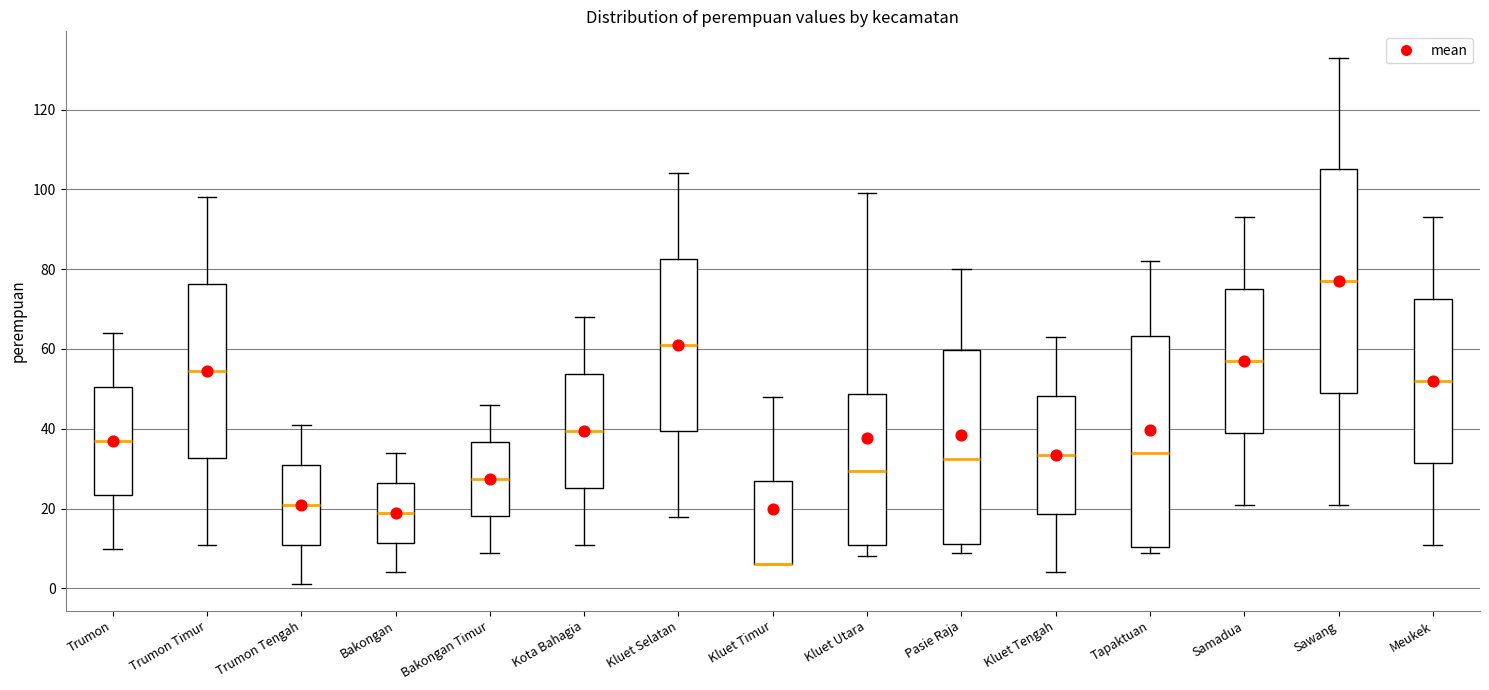

Reading left to right, transcribe this box plot: for each box, give where its median line is, the range the box spans, and where its two whiskers end, as read against the y-axis. The values are not printed on the chart, so give them approximately, as read against the axis.

Trumon: median 38, box 24 to 50, whiskers 10 to 64
Trumon Timur: median 54, box 32 to 76, whiskers 12 to 98
Trumon Tengah: median 22, box 12 to 32, whiskers 2 to 42
Bakongan: median 20, box 12 to 26, whiskers 4 to 34
Bakongan Timur: median 28, box 18 to 36, whiskers 10 to 46
Kota Bahagia: median 40, box 26 to 54, whiskers 12 to 68
Kluet Selatan: median 62, box 40 to 82, whiskers 18 to 104
Kluet Timur: median 6 (drawn on the box's lower edge), box 6 to 28, whiskers 6 to 48
Kluet Utara: median 30, box 12 to 48, whiskers 8 to 100
Pasie Raja: median 32, box 12 to 60, whiskers 10 to 80
Kluet Tengah: median 34, box 18 to 48, whiskers 4 to 64
Tapaktuan: median 34, box 10 to 64, whiskers 10 (just below the box's lower edge) to 82
Samadua: median 58, box 40 to 76, whiskers 22 to 94
Sawang: median 78, box 50 to 106, whiskers 22 to 134
Meukek: median 52, box 32 to 72, whiskers 12 to 94